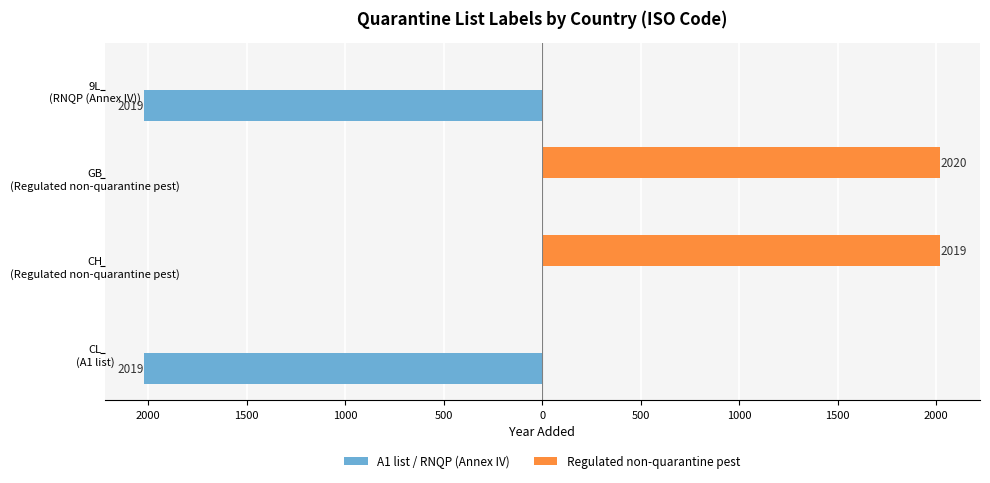

Reading left to right, extract all data points from this chart.

A1 list / RNQP (Annex IV): -2019	0	0	-2019
Regulated non-quarantine pest: 0	2019	2020	0